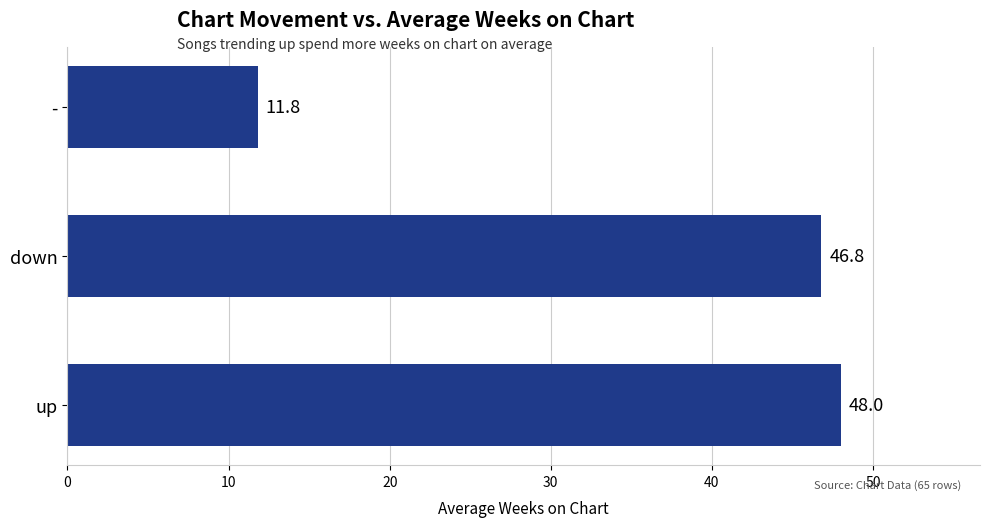

What is the difference between the maximum and minimum values?

36.2